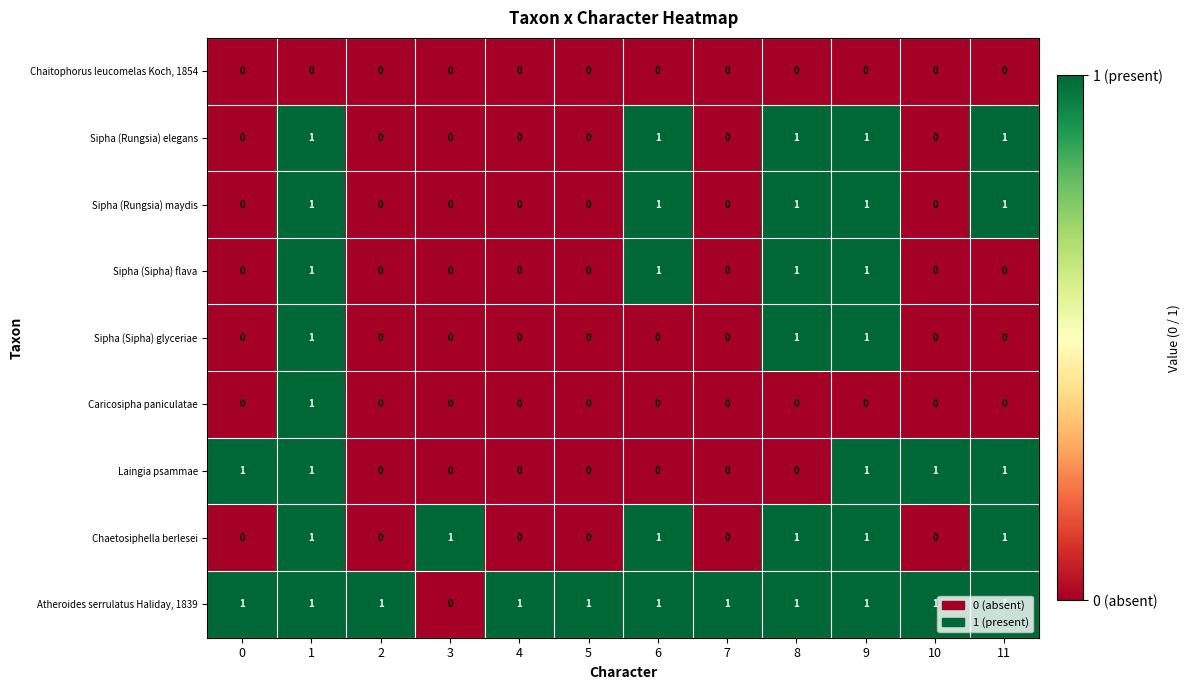

Is it true that Caricosipha paniculatae equals 0 at 10?

True